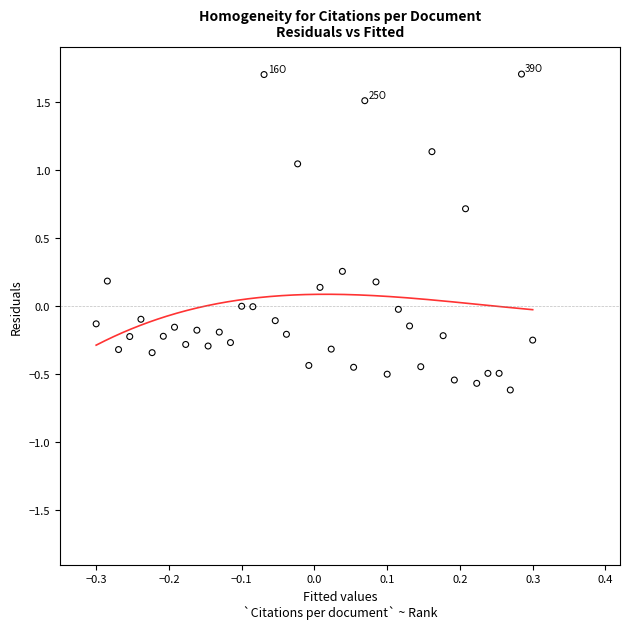

What is the range of Y values (max minus min)?

2.3